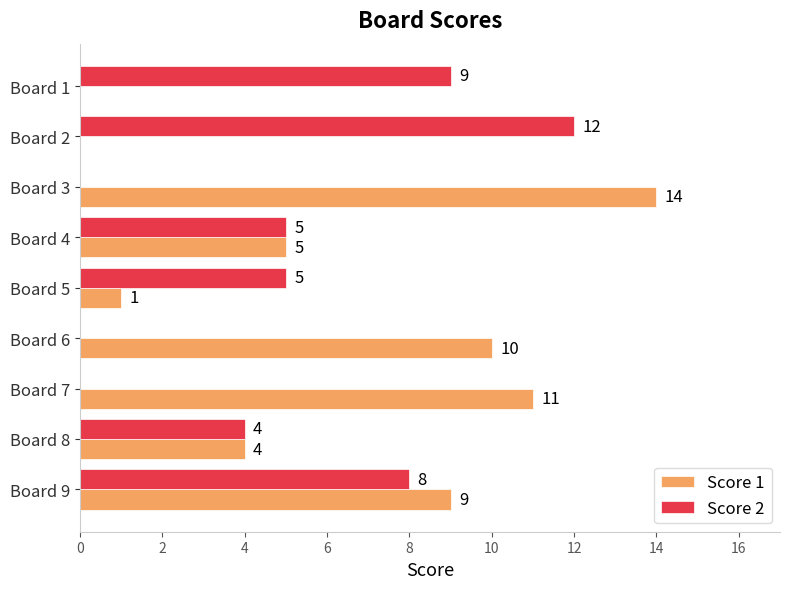

Which series has the largest total across all categories?

Score 1